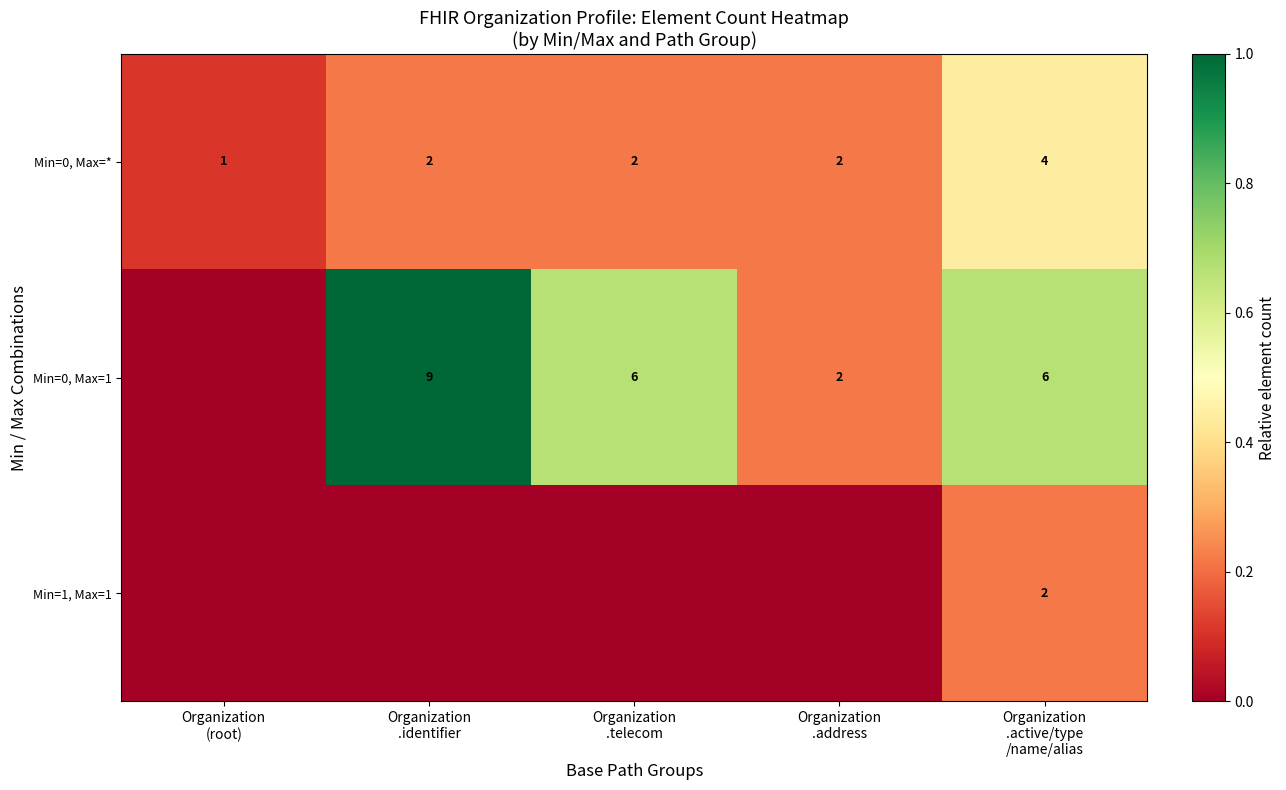

How many Min=0, Max=* values are between 2 and 3?

3